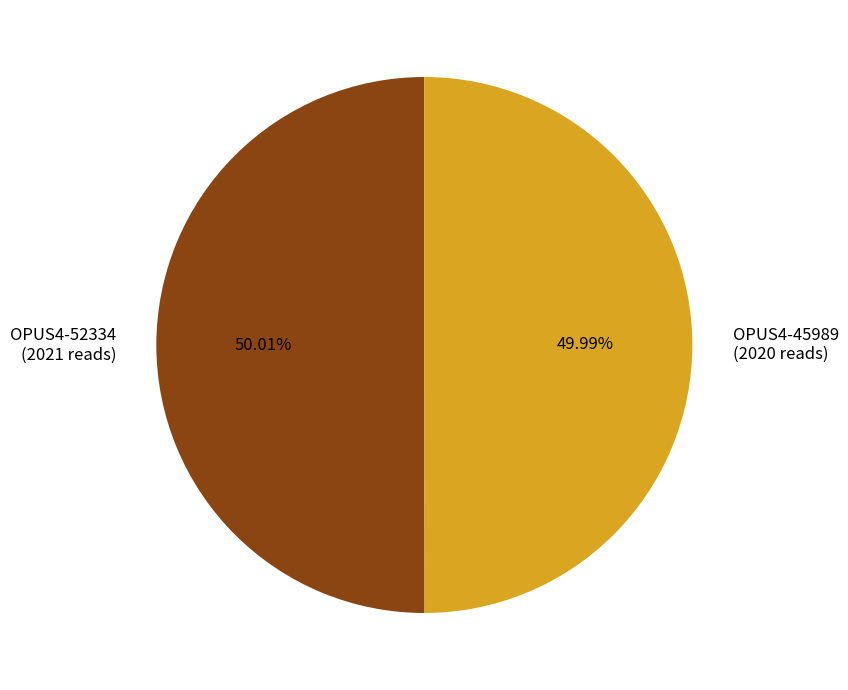

Is it true that OPUS4-52334 is 63% of the pie?

False